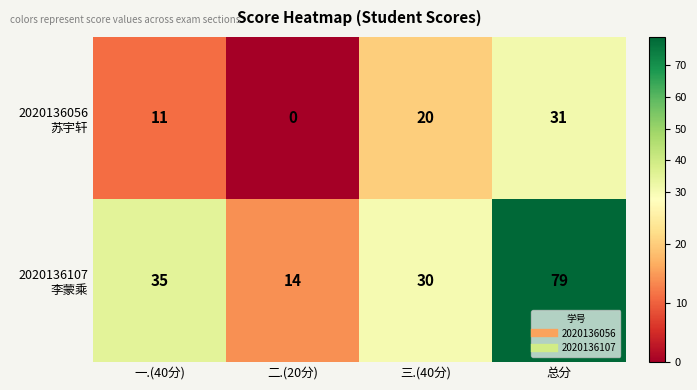

At which category does the chart reach its minimum across all series?

二.(20分)